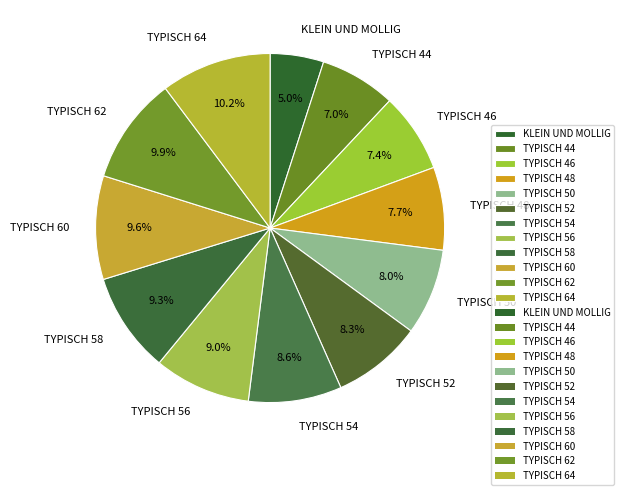

What percentage is the TYPISCH 48 slice, to the nearest percent?

8%